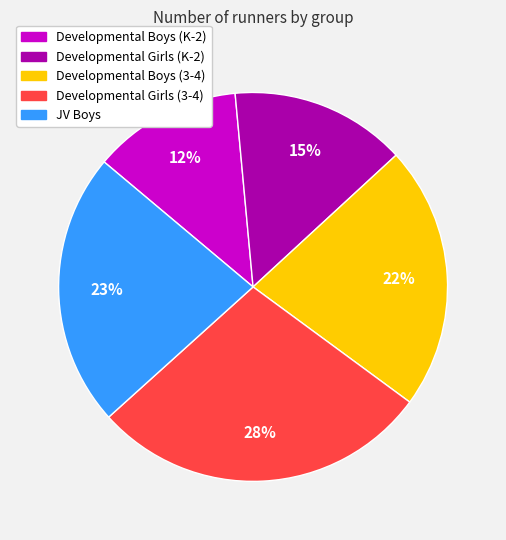

To the nearest percent, what is the average slice percentage?

20%